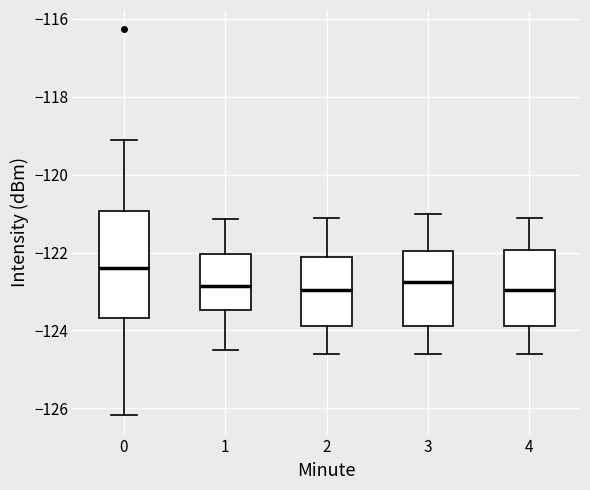

Reading left to right, read every box against the y-axis: the position of its median line, the range the box covers, and the ends of its whiskers. The values are not printed on the chart, so give them approximately, as read against the axis.

0: median -122.4, box -123.6 to -121.0, whiskers -126.2 to -119.2
1: median -122.8, box -123.4 to -122.0, whiskers -124.4 to -121.2
2: median -123.0, box -123.8 to -122.2, whiskers -124.6 to -121.0
3: median -122.8, box -123.8 to -122.0, whiskers -124.6 to -121.0
4: median -123.0, box -123.8 to -122.0, whiskers -124.6 to -121.0